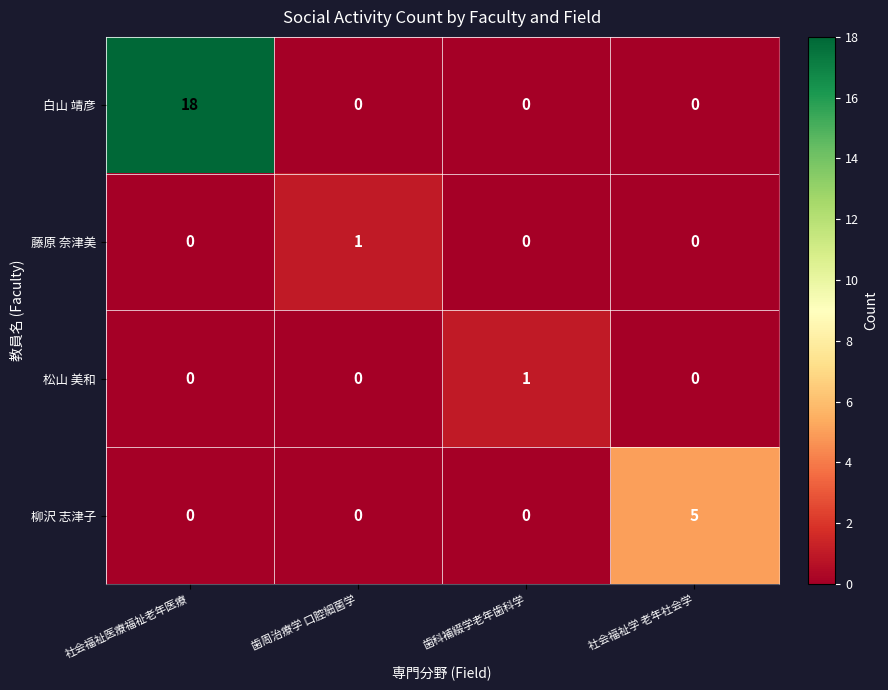

Reading left to right, what are all the values shown in this chart?

白山 靖彦: 社会福祉医療福祉老年医療=18	歯周治療学 口腔細菌学=0	歯科補綴学老年歯科学=0	社会福祉学 老年社会学=0
藤原 奈津美: 社会福祉医療福祉老年医療=0	歯周治療学 口腔細菌学=1	歯科補綴学老年歯科学=0	社会福祉学 老年社会学=0
松山 美和: 社会福祉医療福祉老年医療=0	歯周治療学 口腔細菌学=0	歯科補綴学老年歯科学=1	社会福祉学 老年社会学=0
柳沢 志津子: 社会福祉医療福祉老年医療=0	歯周治療学 口腔細菌学=0	歯科補綴学老年歯科学=0	社会福祉学 老年社会学=5